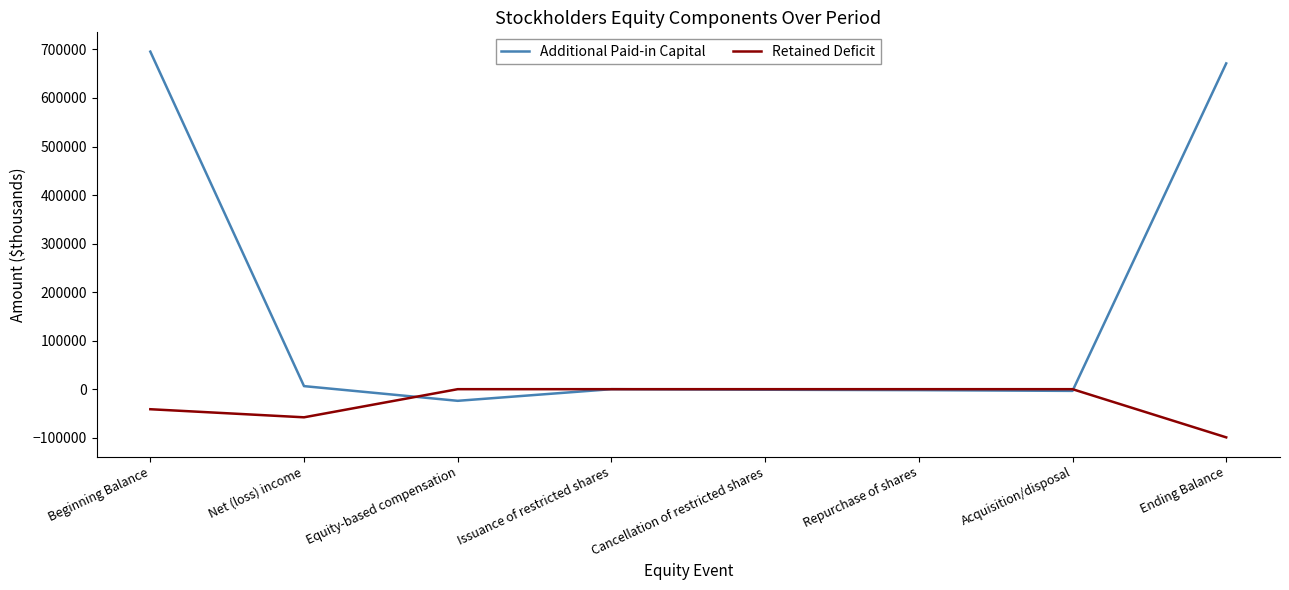

What is the total value across all series at Beginning Balance?

654244